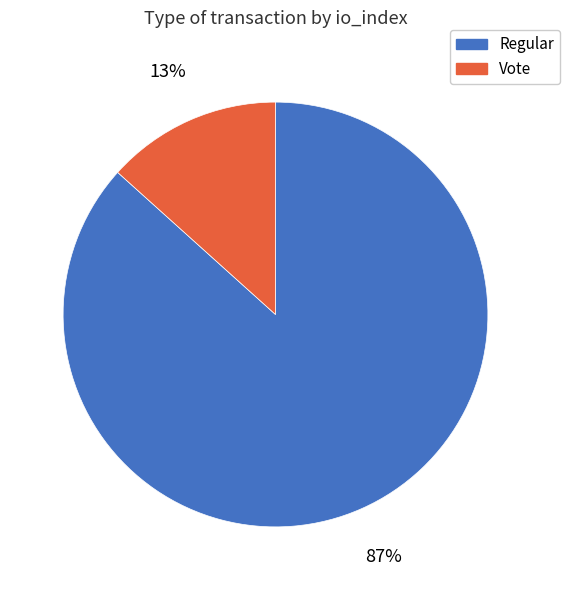

Is it true that Vote is 13% of the pie?

True